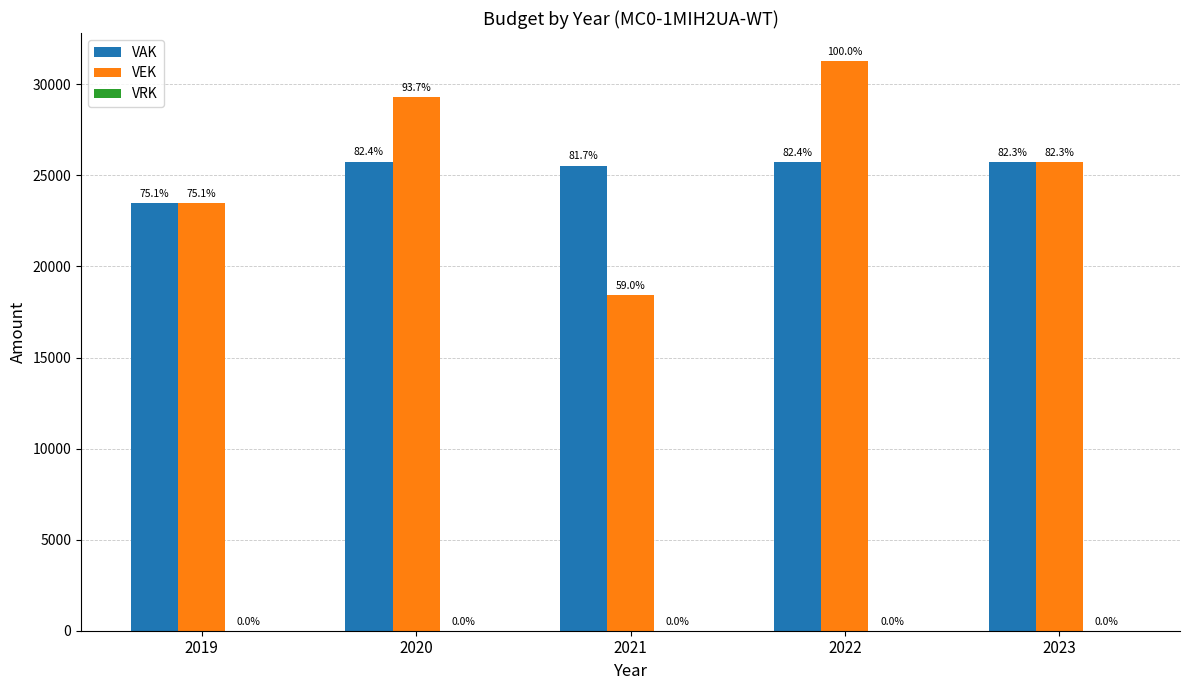

True or false: VAK has a value of 17512 at 2020.

False